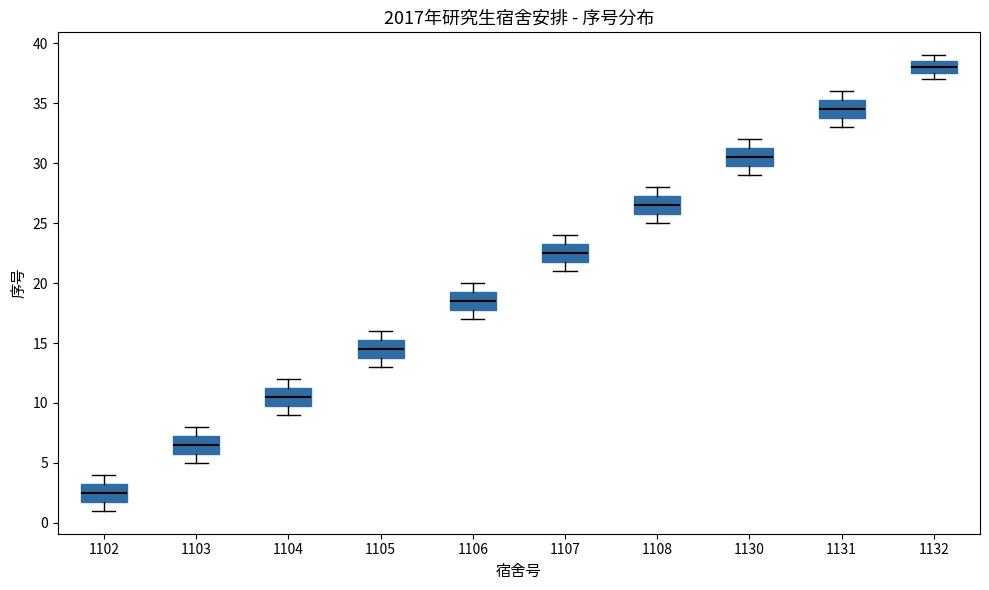

Reading left to right, transcribe this box plot: for each box, give where its median line is, the range the box spans, and where its two whiskers end, as read against the y-axis. The values are not printed on the chart, so give them approximately, as read against the axis.

1102: median 2.5, box 2.0 to 3.5, whiskers 1.0 to 4.0
1103: median 6.5, box 6.0 to 7.5, whiskers 5.0 to 8.0
1104: median 10.5, box 10.0 to 11.5, whiskers 9.0 to 12.0
1105: median 14.5, box 14.0 to 15.5, whiskers 13.0 to 16.0
1106: median 18.5, box 18.0 to 19.5, whiskers 17.0 to 20.0
1107: median 22.5, box 22.0 to 23.5, whiskers 21.0 to 24.0
1108: median 26.5, box 26.0 to 27.5, whiskers 25.0 to 28.0
1130: median 30.5, box 30.0 to 31.5, whiskers 29.0 to 32.0
1131: median 34.5, box 34.0 to 35.5, whiskers 33.0 to 36.0
1132: median 38.0, box 37.5 to 38.5, whiskers 37.0 to 39.0